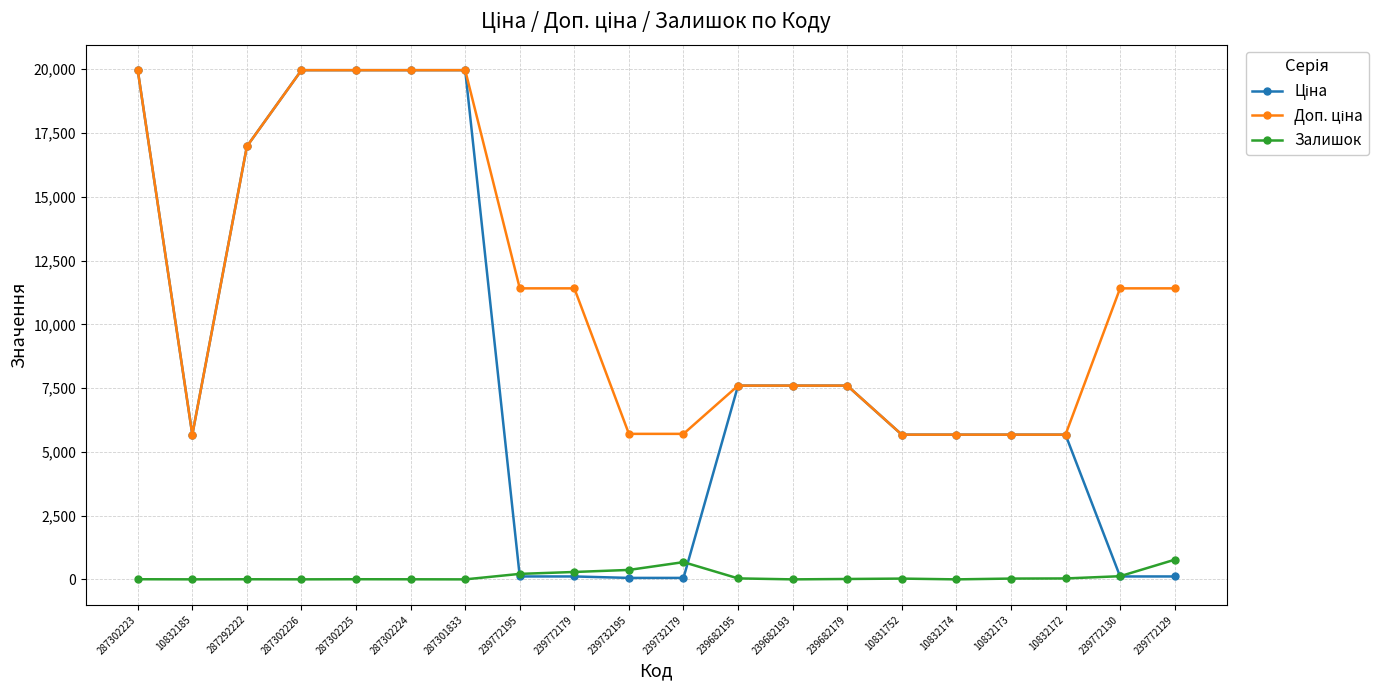

What is the total value across all series at 239682195?

15231.1